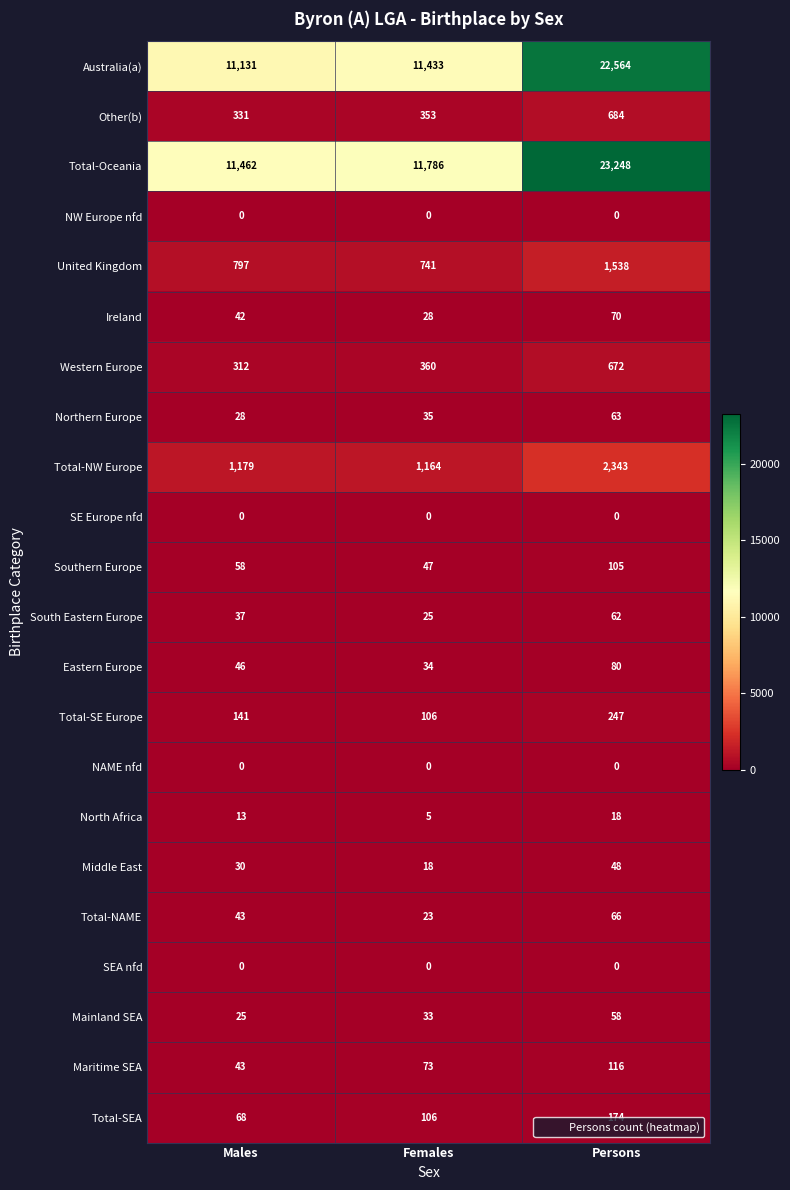

Count the Northern Europe values in the range 28 to 63.

3